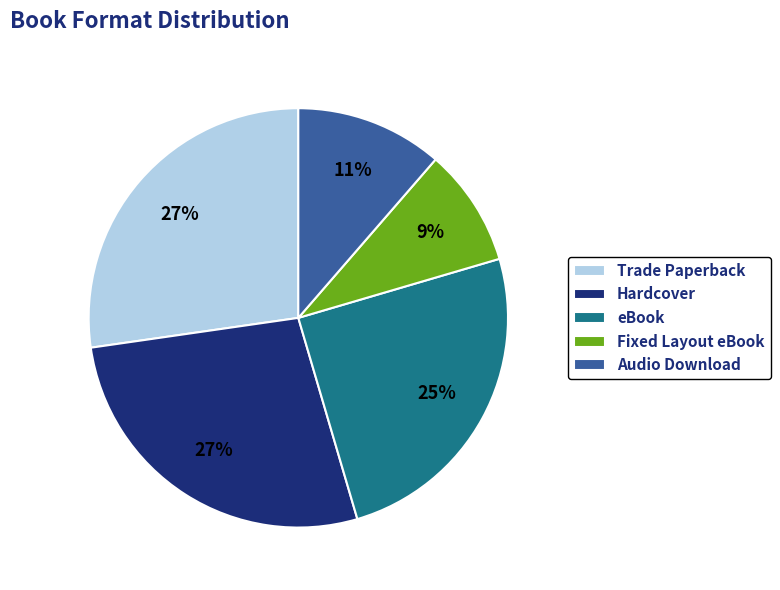

Does eBook account for over 50% of the chart?

No